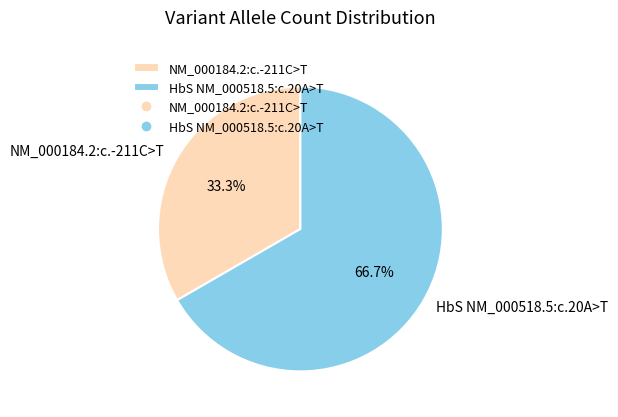

Count the number of slices in the pie.

2